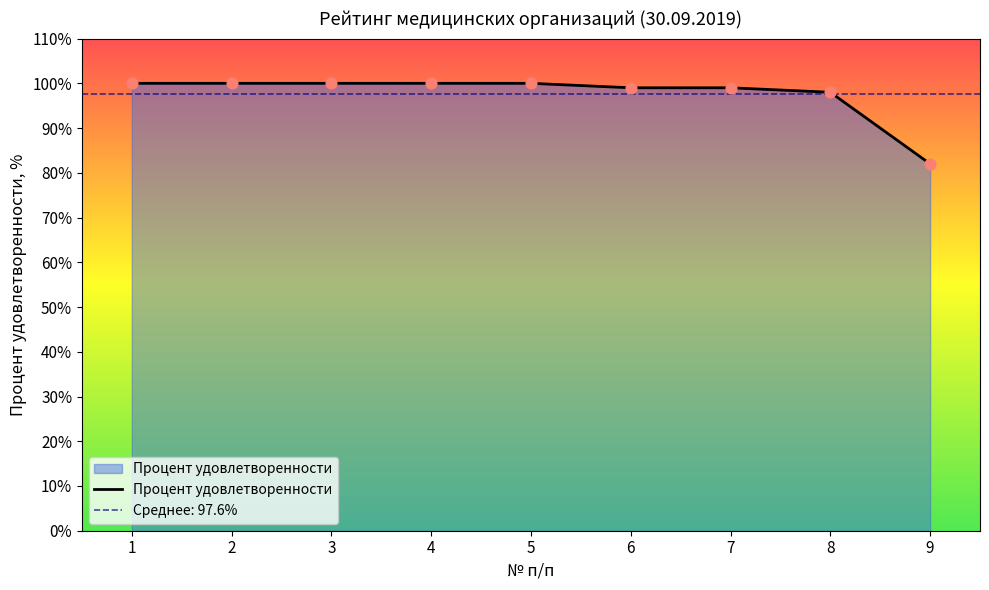

What is the ratio of the value at 6 to the value at 2?

1.0